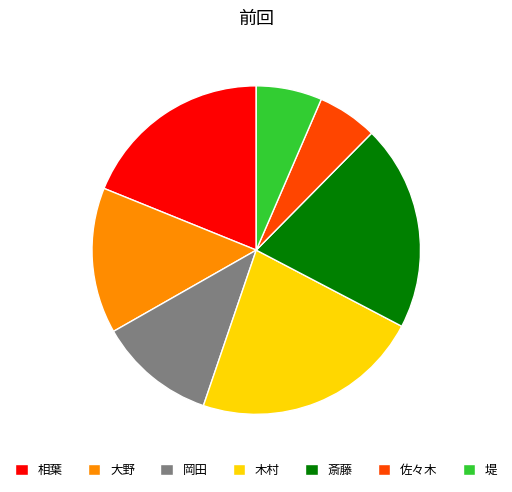

Which slice is the smallest?

佐々木